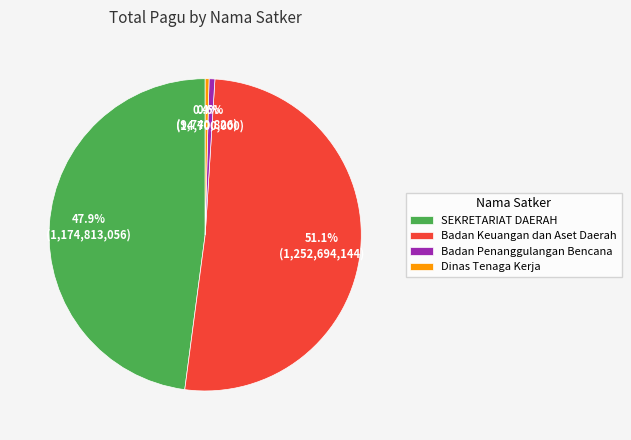

Is there a majority slice in this chart?

Yes